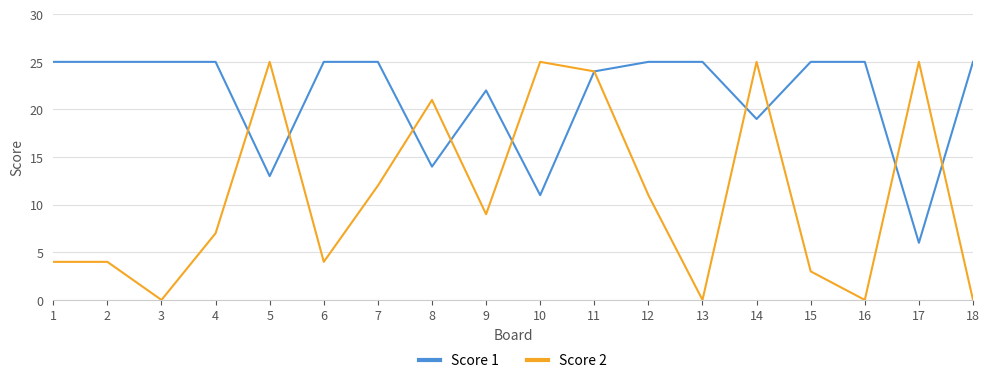

What is the total value across all series at 6?

29